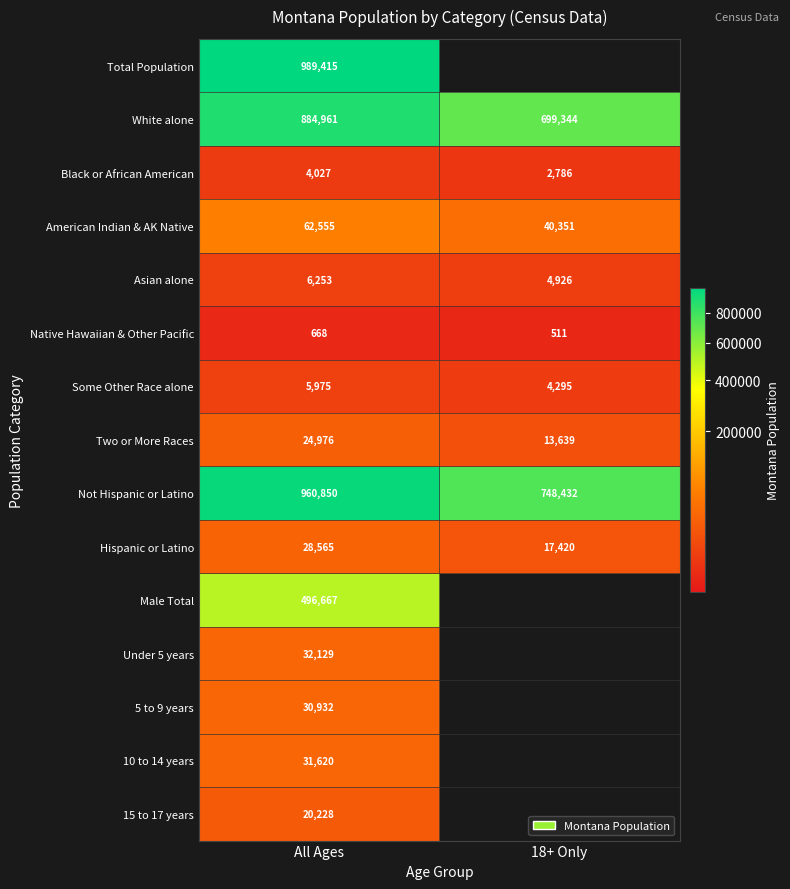

What is the difference between the maximum and minimum values in the Hispanic or Latino series?

11145